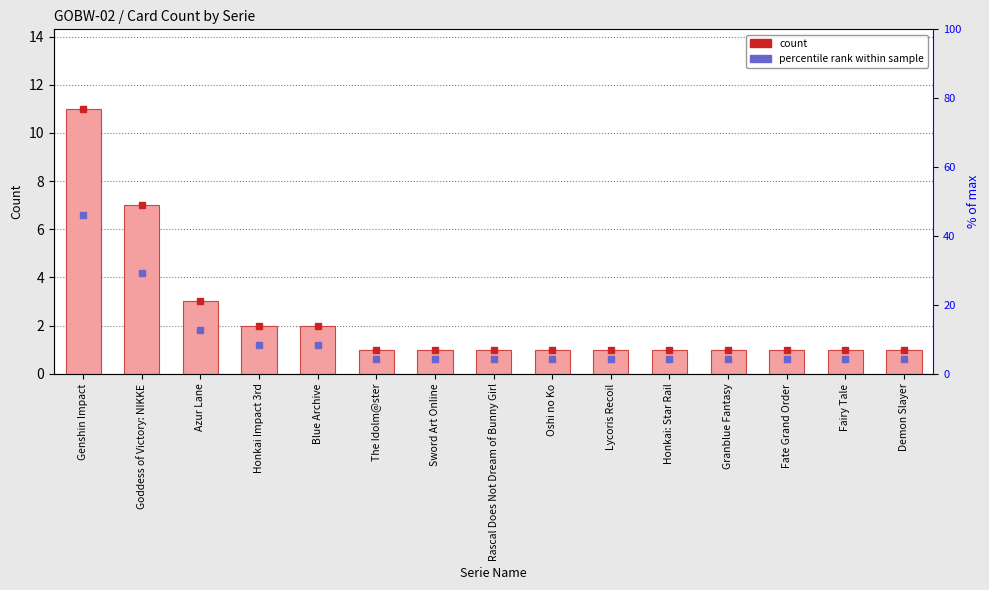

How many values are between 1 and 2?

12